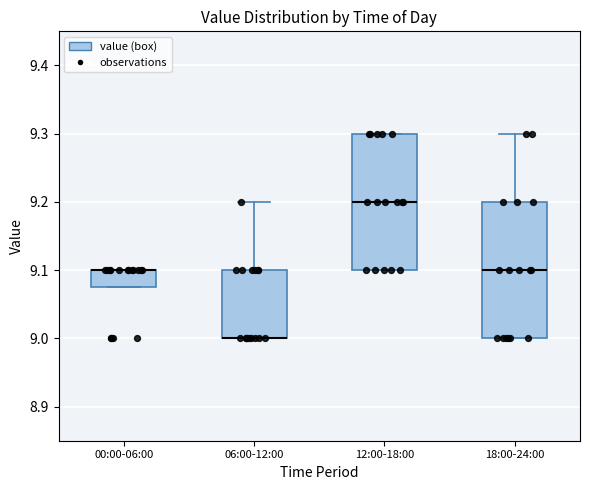

Where is the upper edge of the box for 06:00-12:00 on the y-axis? The values are not printed on the chart, so give them approximately, as read against the axis.

9.10